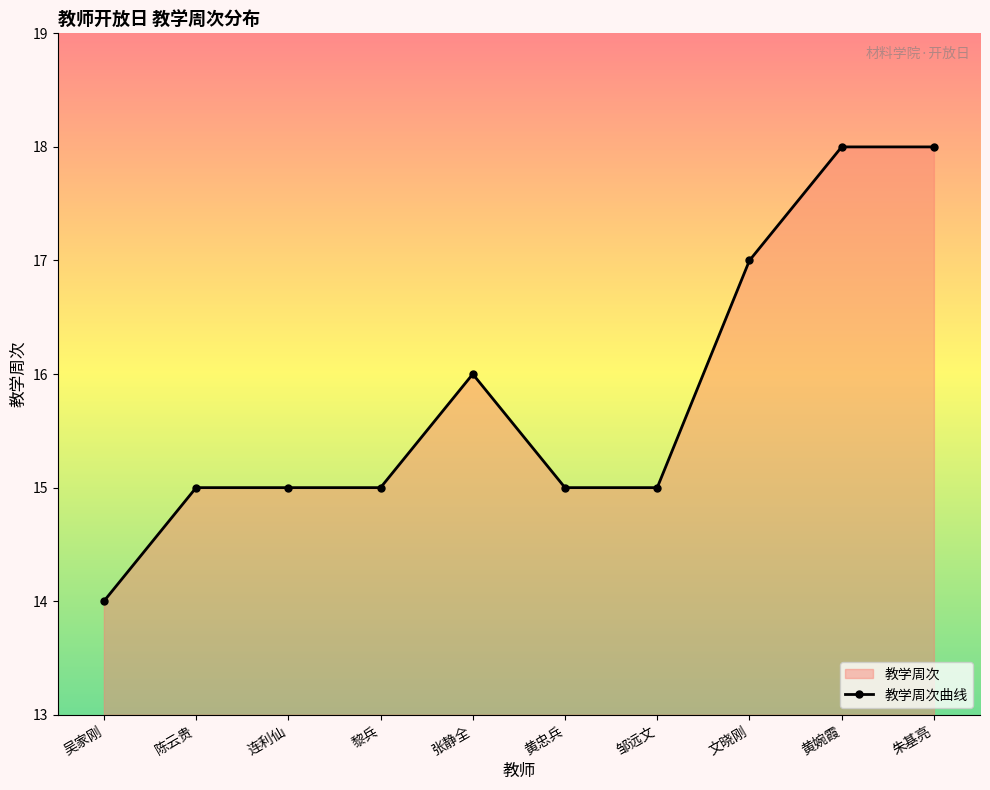

What is the difference between the values at 吴家刚 and 黄忠兵?

1